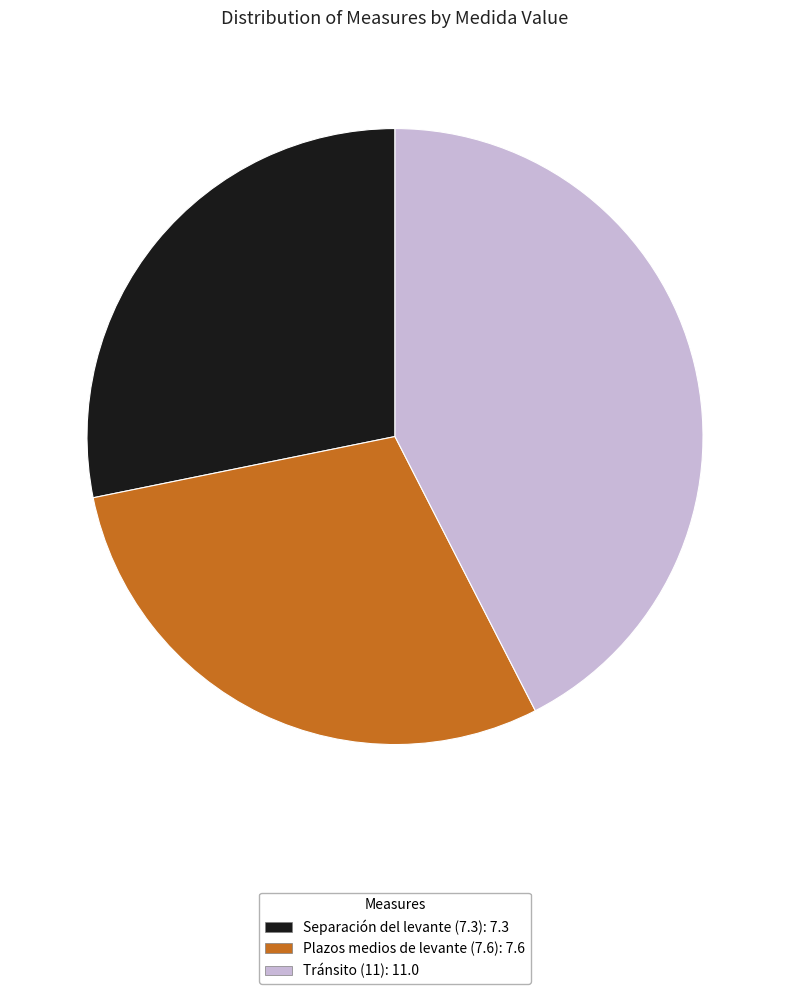

Which category has the smallest portion of the pie?

Separación del levante (7.3)